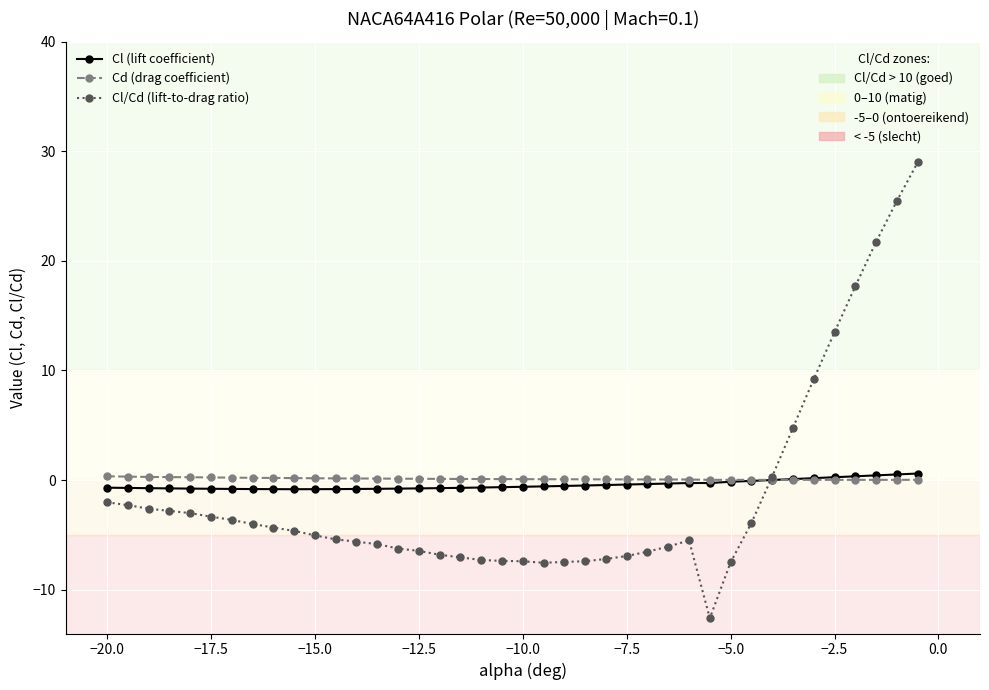

What is the smallest value displayed?

-12.6